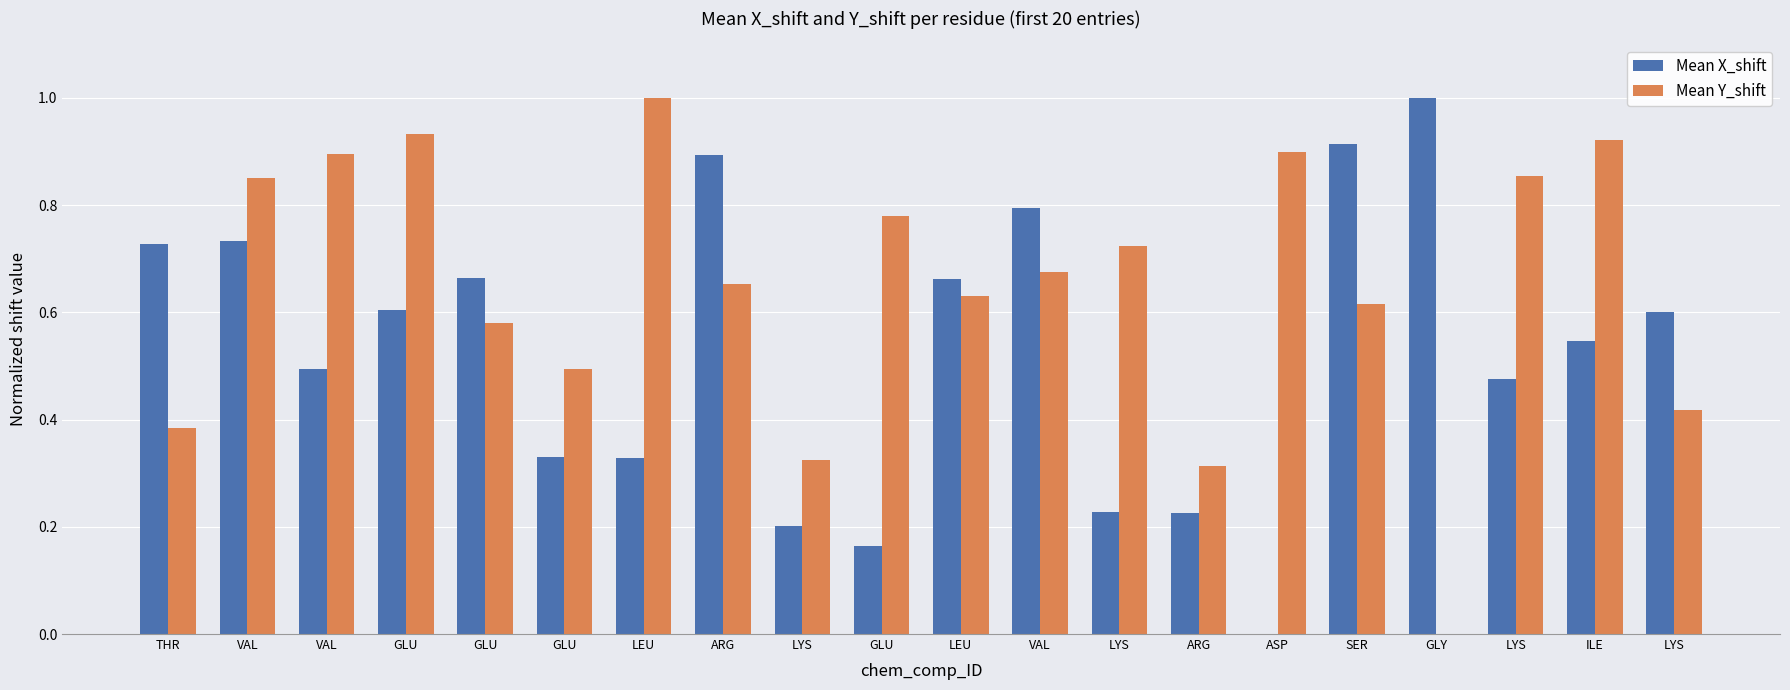

Read the Mean X_shift value at GLU.

0.6